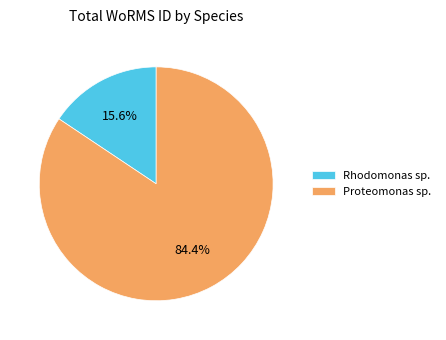

What is the total percentage of Rhodomonas sp. and Proteomonas sp.?

100.0%